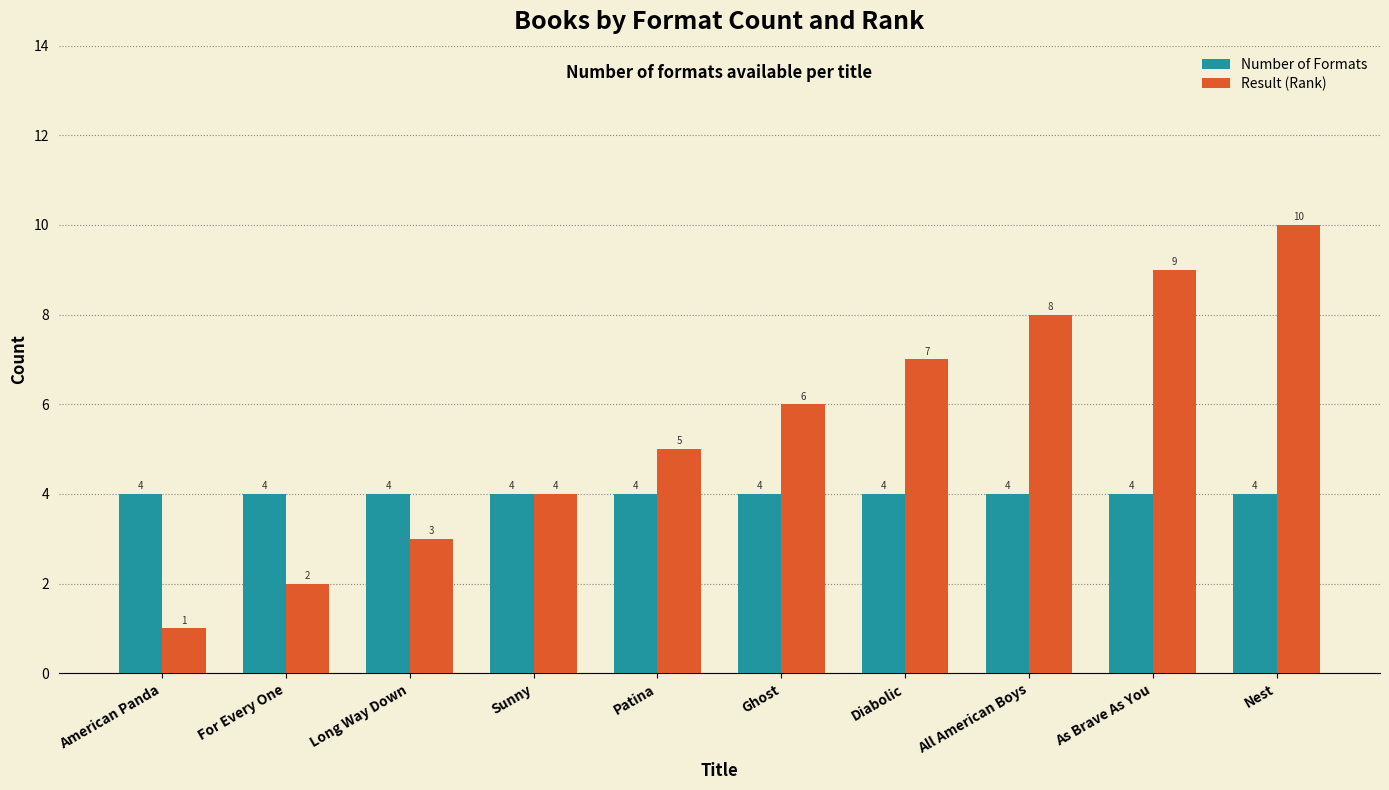

List the series in order of their peak value, highest first.

Result (Rank), Number of Formats